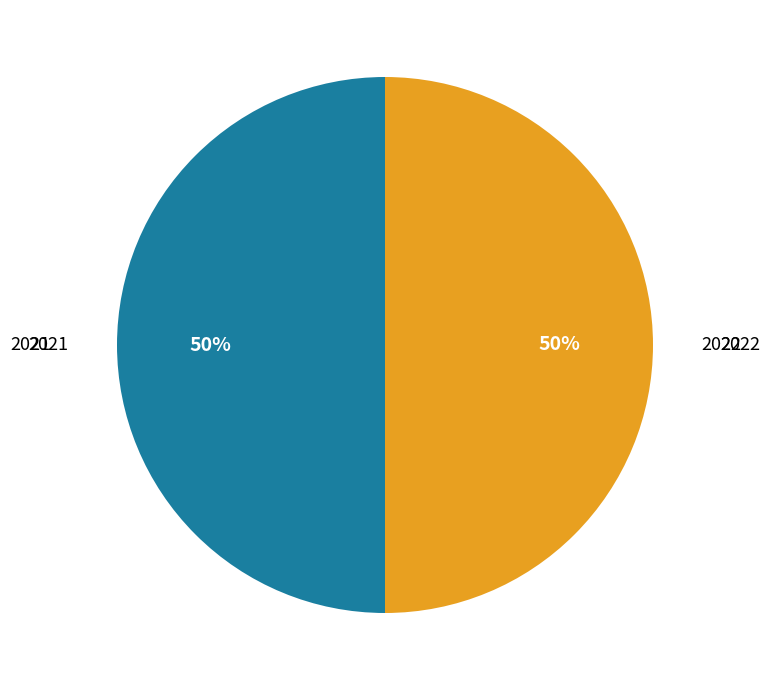

To the nearest percent, what is the average slice percentage?

50%